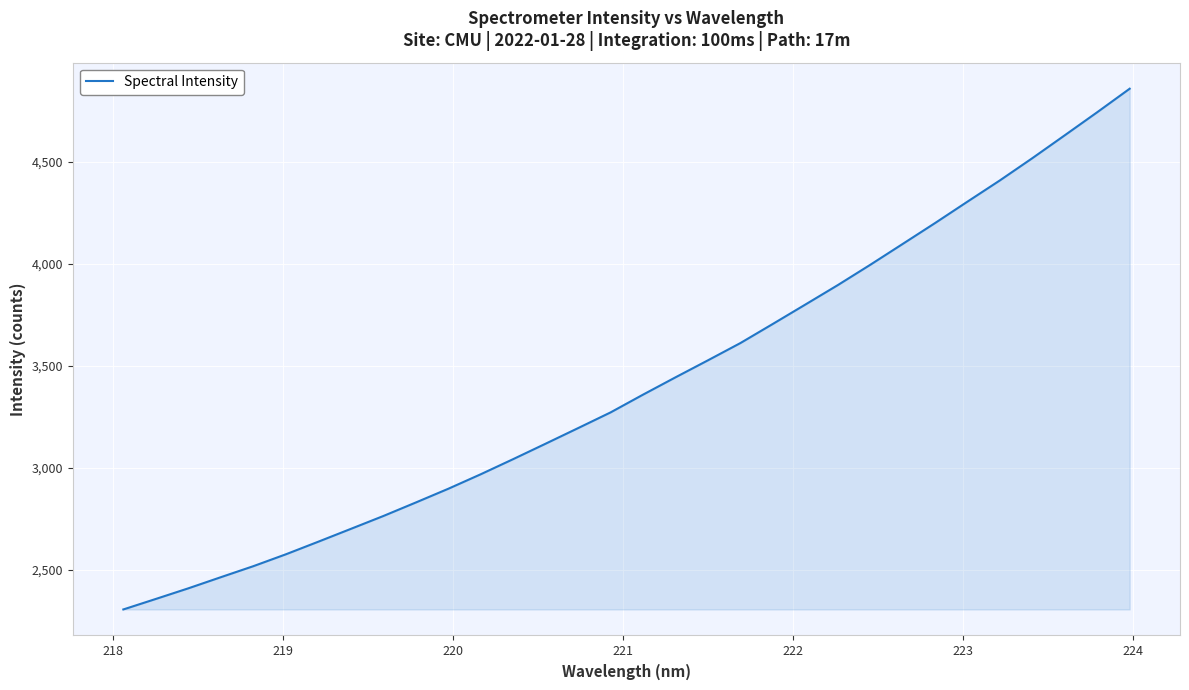

How many lines are shown in the chart?

1